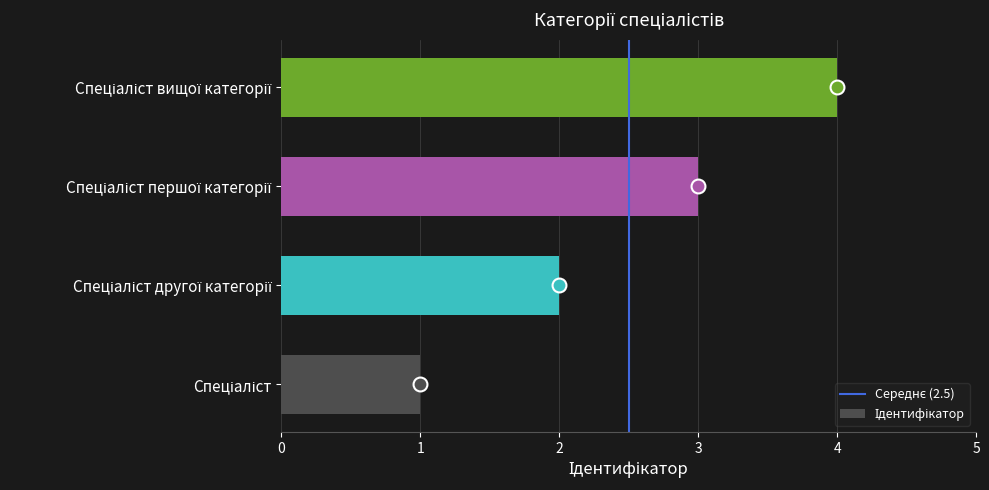

What is the difference between the maximum and minimum values?

3